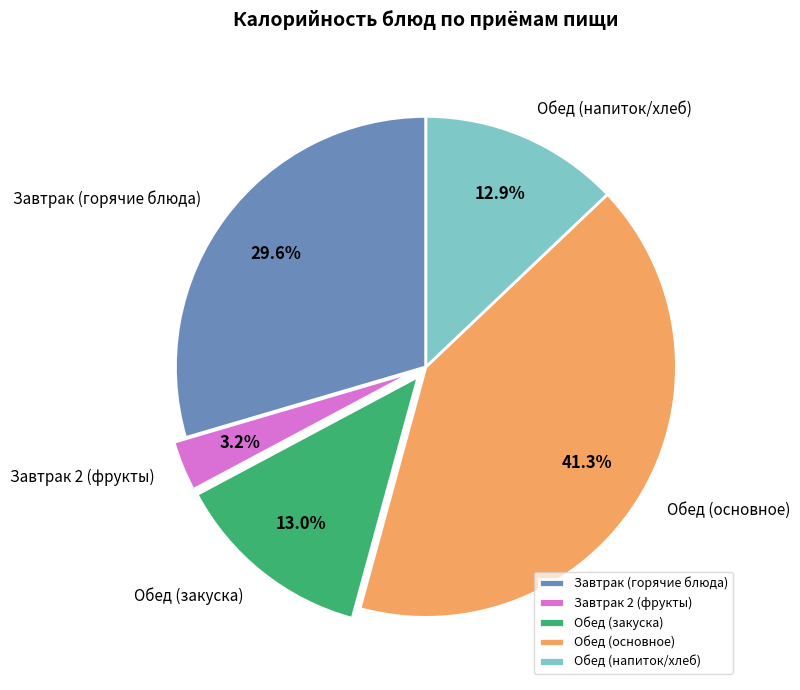

Is Обед (напиток/хлеб) the majority of the pie?

No